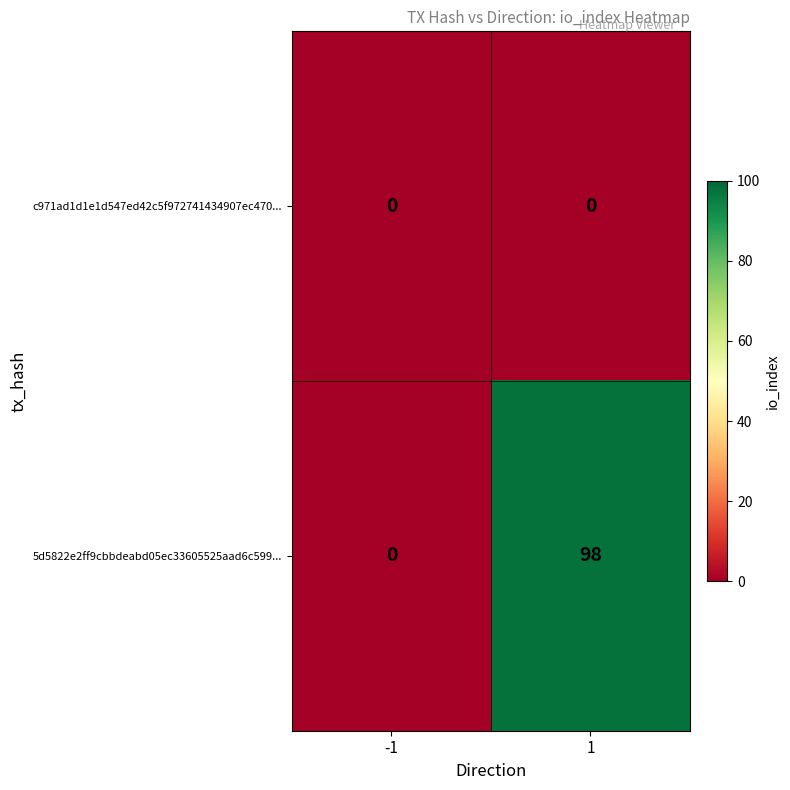

Is the value of c971ad1d1e1d547ed42c5f972741434907ec470... at -1 greater than the value of 5d5822e2ff9cbbdeabd05ec33605525aad6c599... at 1?

No